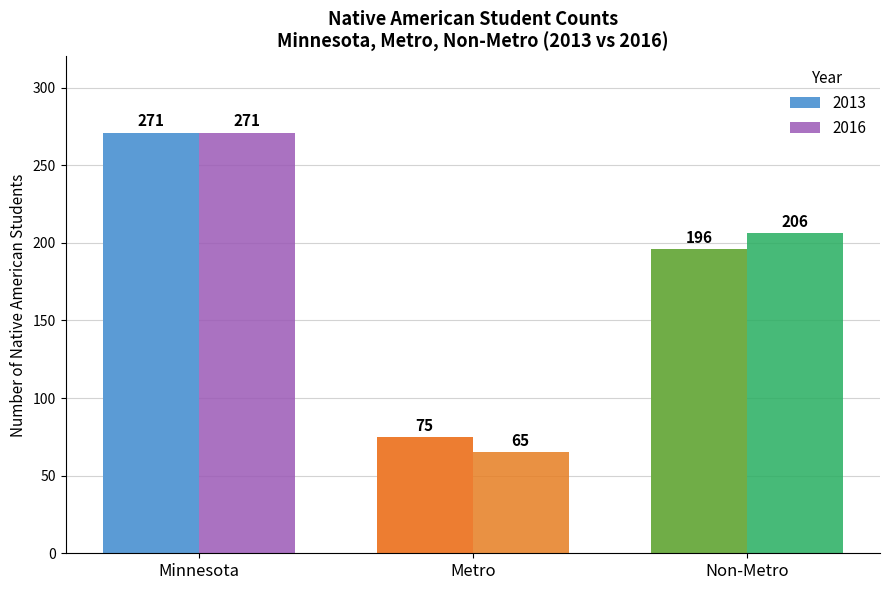

How many categories are shown in the chart?

3